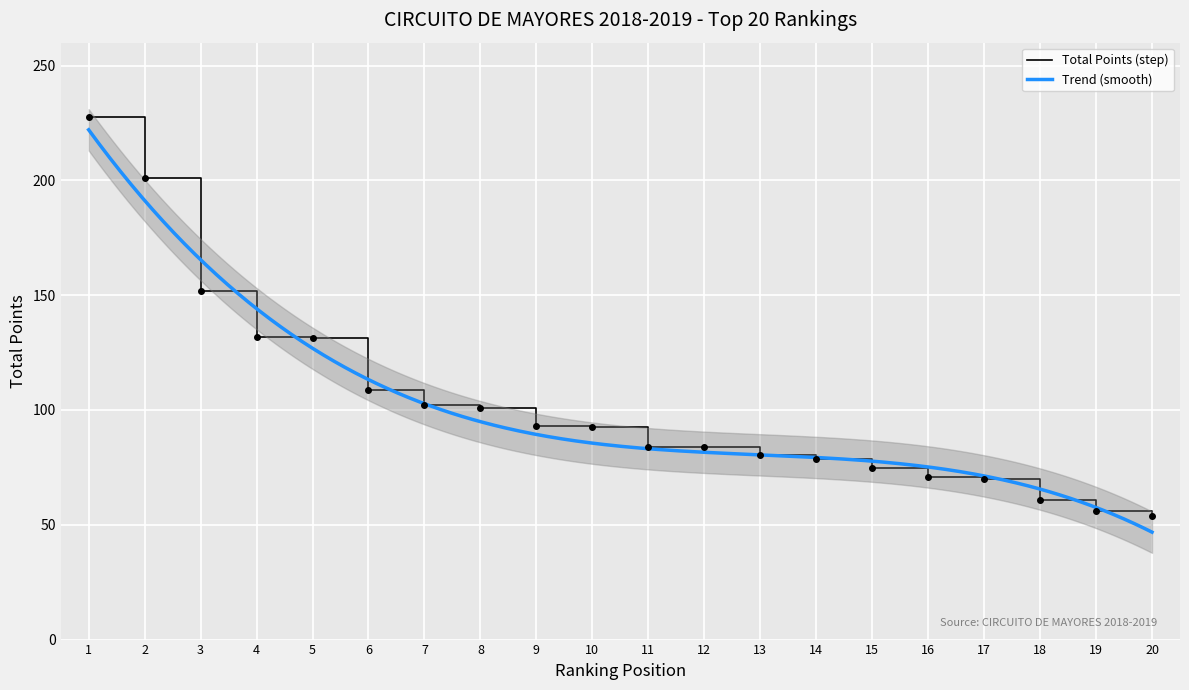

Rank the categories by value from lowest to highest.

20, 19, 18, 17, 16, 15, 14, 13, 12, 11, 10, 9, 8, 7, 6, 5, 4, 3, 2, 1